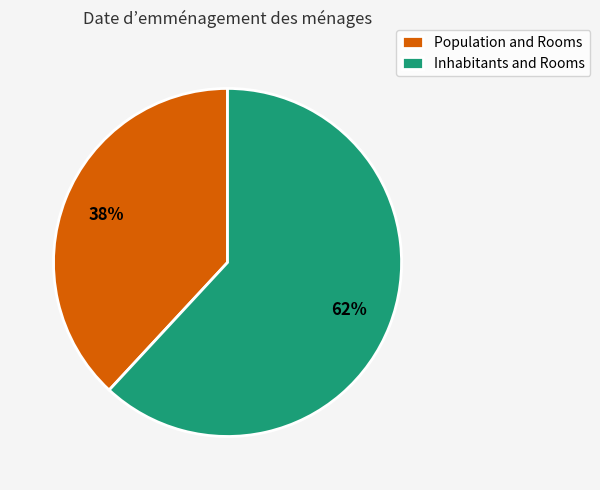

To the nearest percent, what is the difference between the Population and Rooms and Inhabitants and Rooms slice percentages?

24%